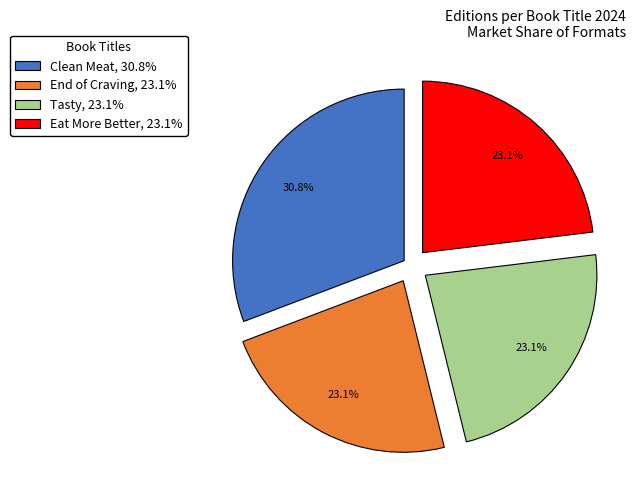

Combined, do Tasty, 23.1% and Eat More Better, 23.1% account for over 50%?

No